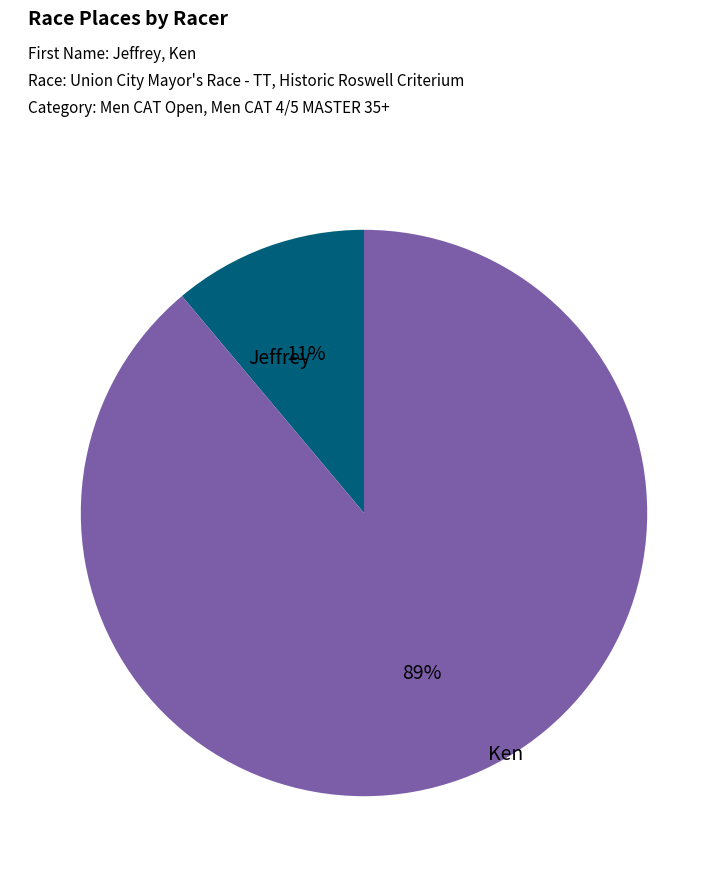

Which slice is the largest?

Ken